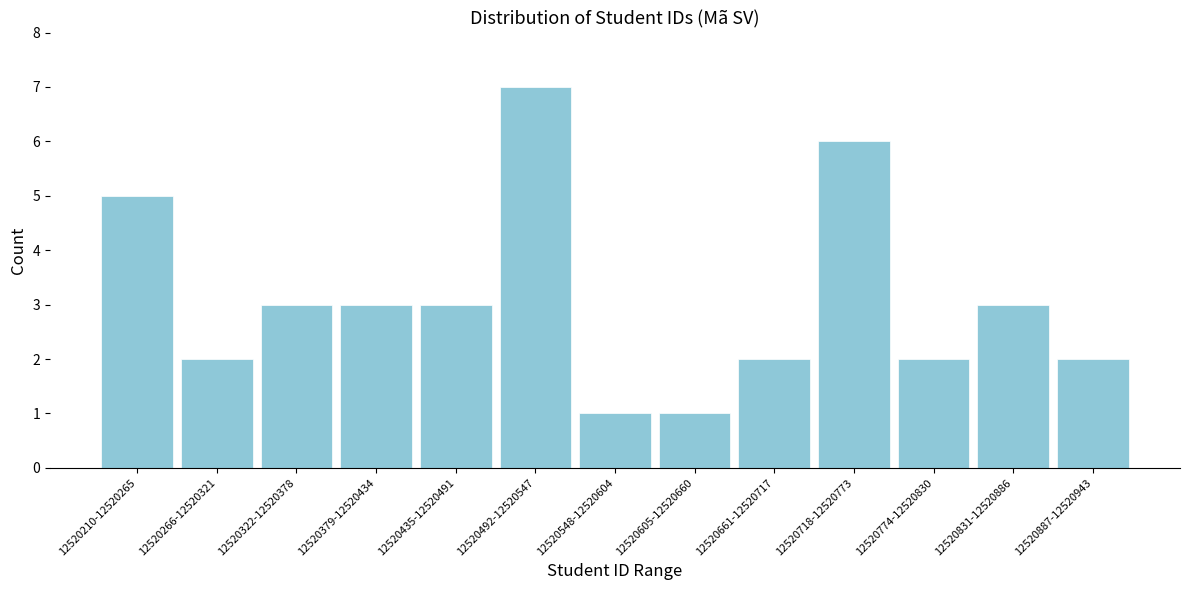

Reading right to left, transcribe all the data shown in this chart.

12520887-12520943=2	12520831-12520886=3	12520774-12520830=2	12520718-12520773=6	12520661-12520717=2	12520605-12520660=1	12520548-12520604=1	12520492-12520547=7	12520435-12520491=3	12520379-12520434=3	12520322-12520378=3	12520266-12520321=2	12520210-12520265=5